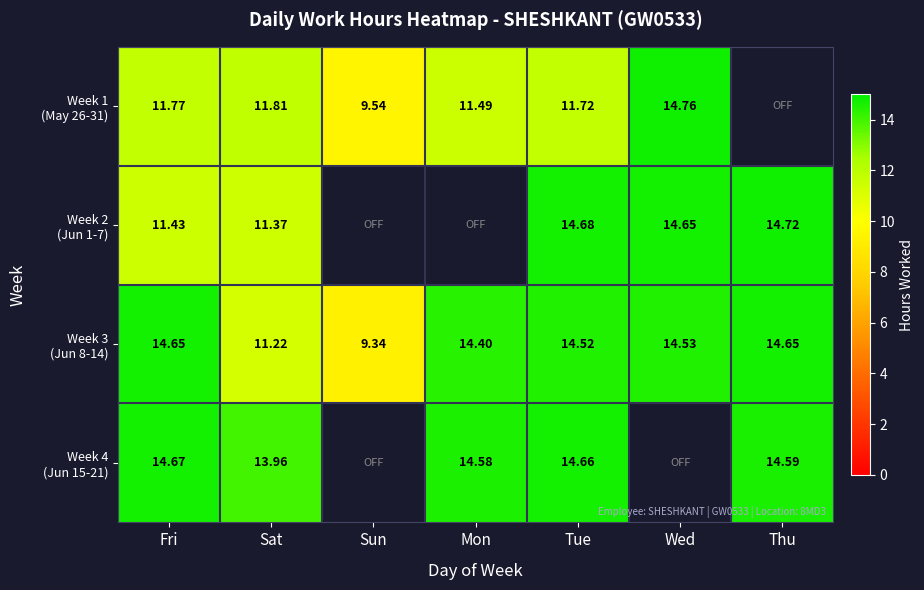

What is the difference between the highest and lowest values at Sat?

2.7